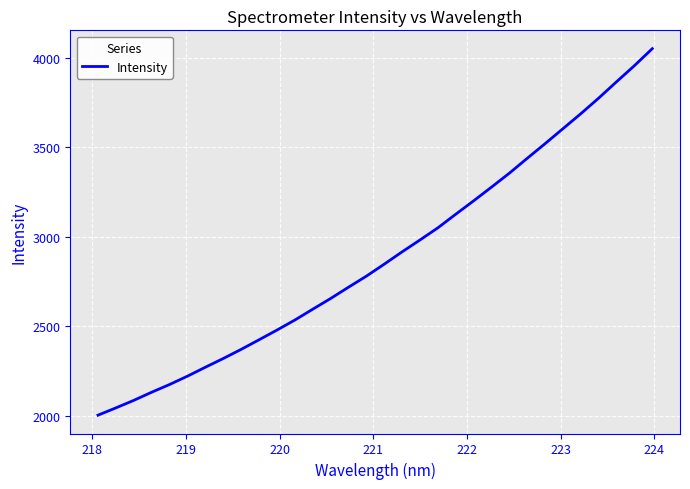

What is the difference between the maximum and minimum values?

2050.6